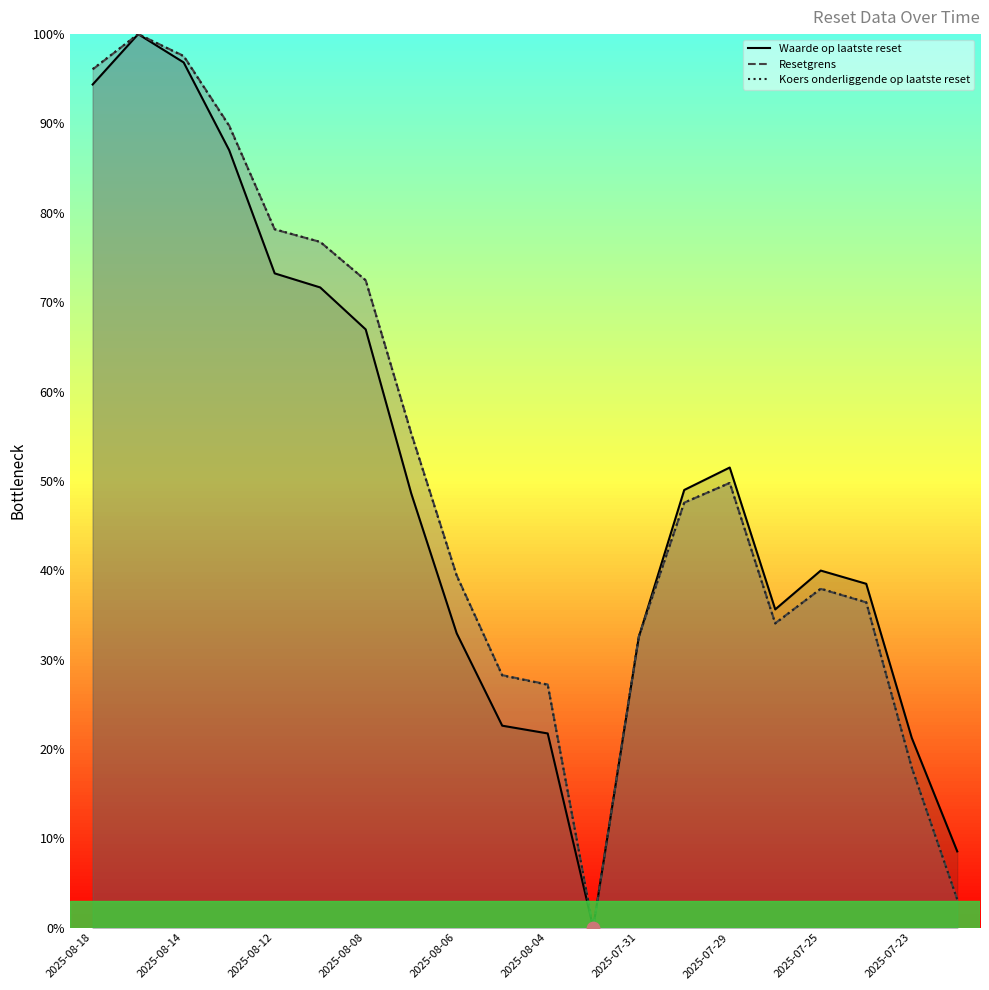

Is it true that Resetgrens equals 37.9 at 2025-07-25?

True